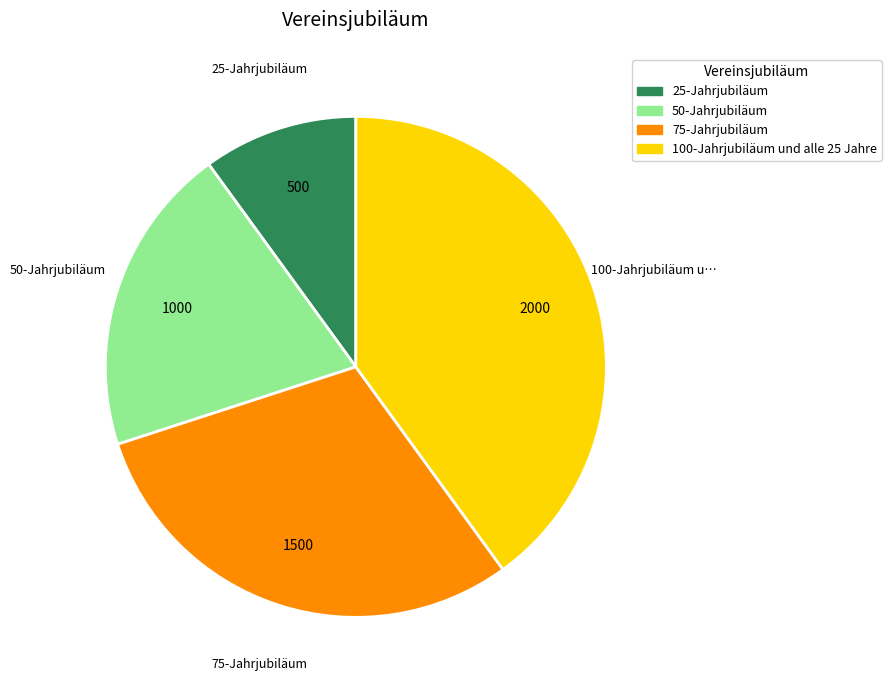

True or false: 50-Jahrjubiläum accounts for 25% of the total.

False